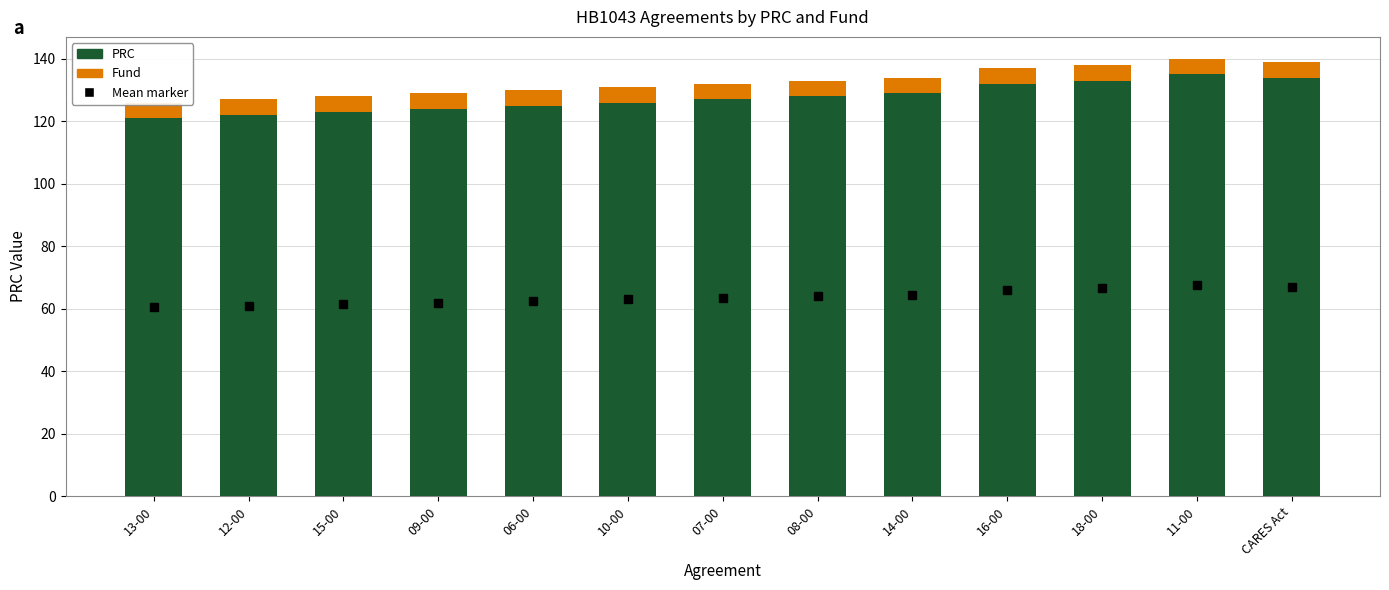

What are all the series names shown in the legend?

PRC, Fund